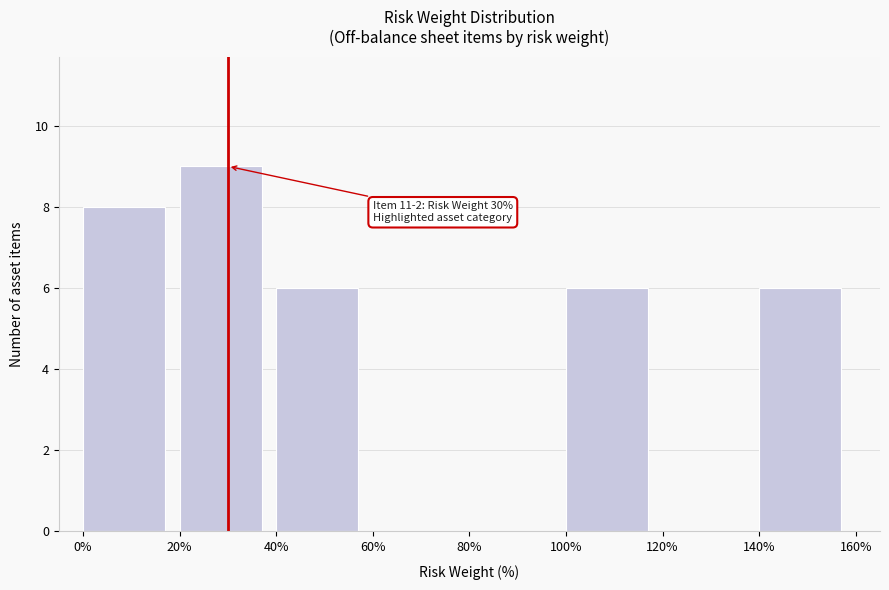

Which range on the x-axis has the tallest bar?

20% to 40%